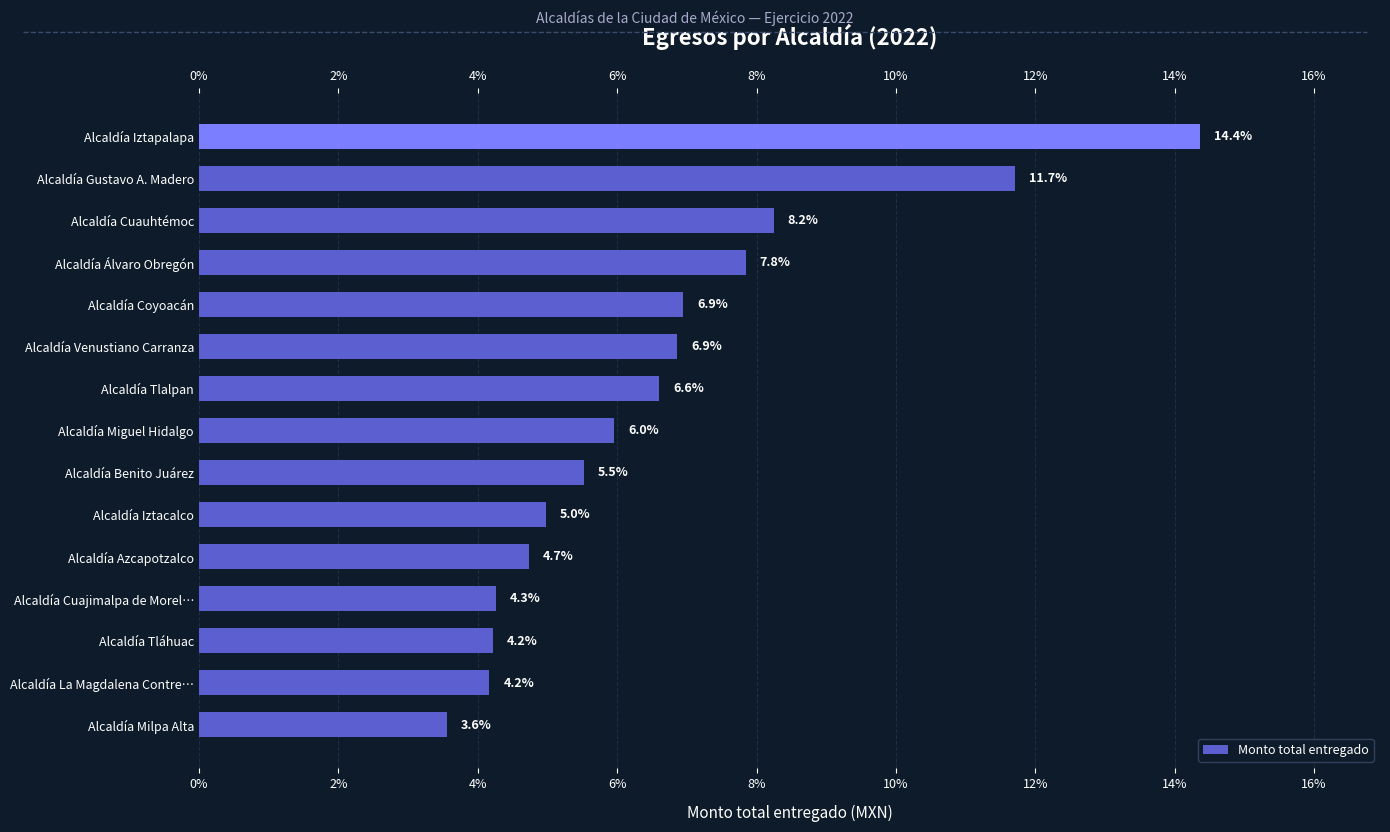

How many bars are there in total?

15